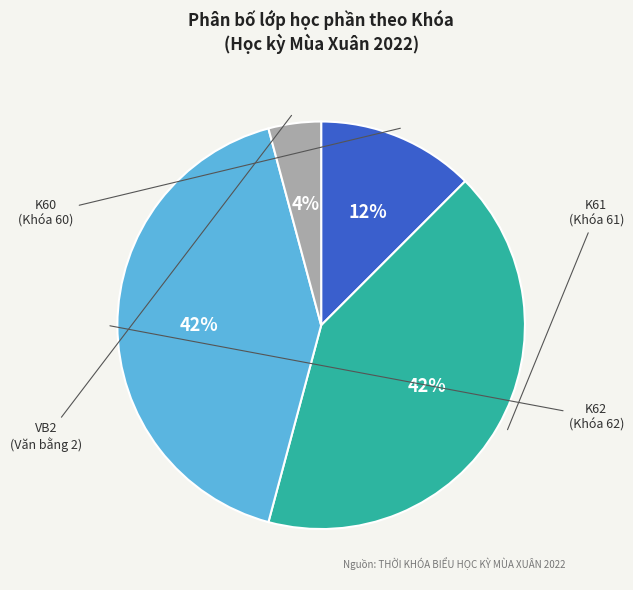

Does any single category account for the majority?

No